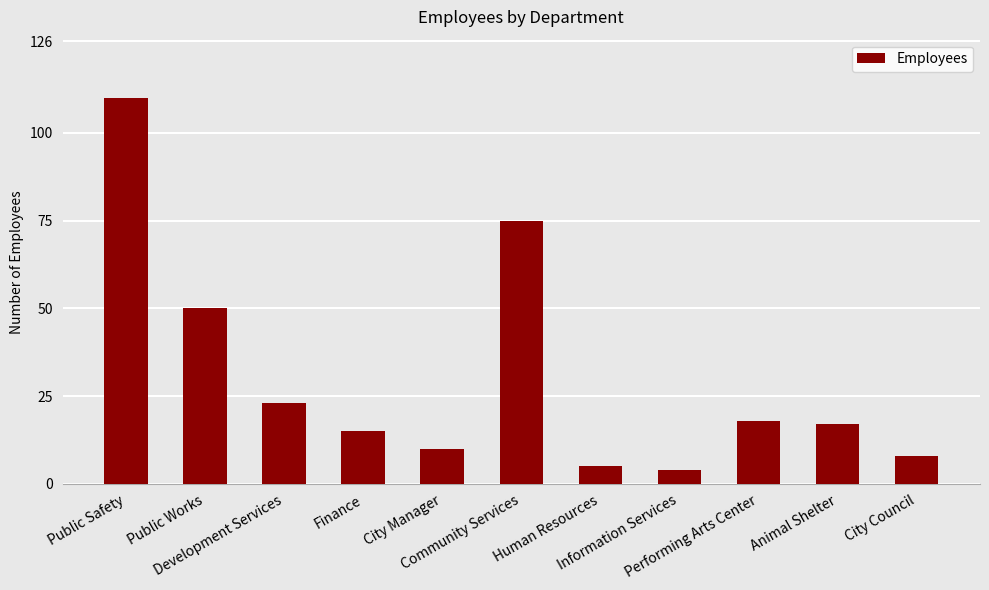

What position from the right is Finance?

8